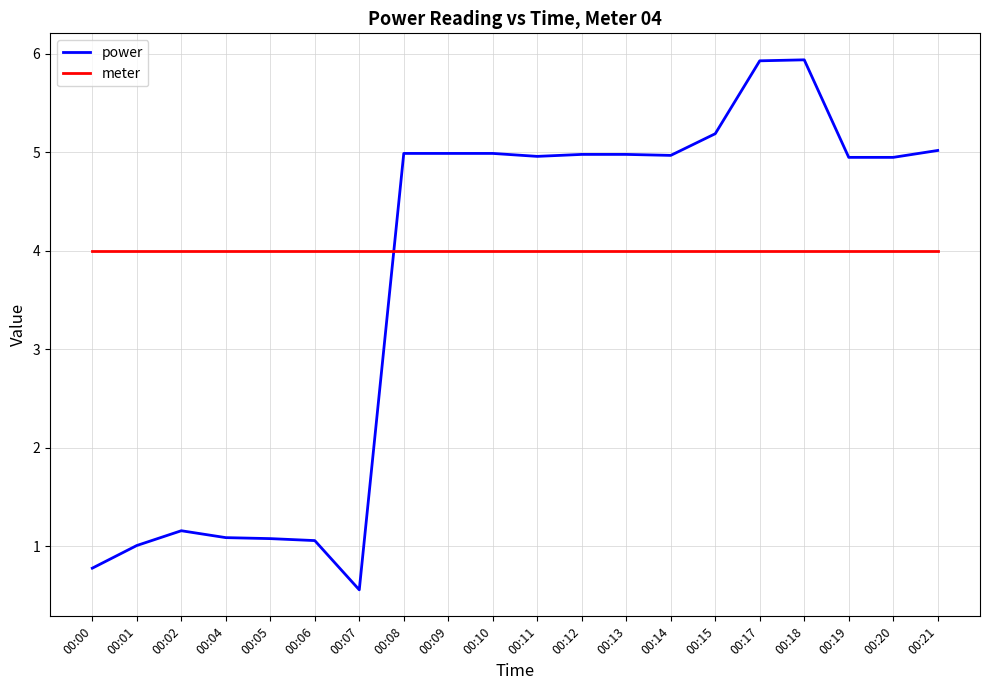

What is the spread (max minus min) of values at 00:15?

1.2